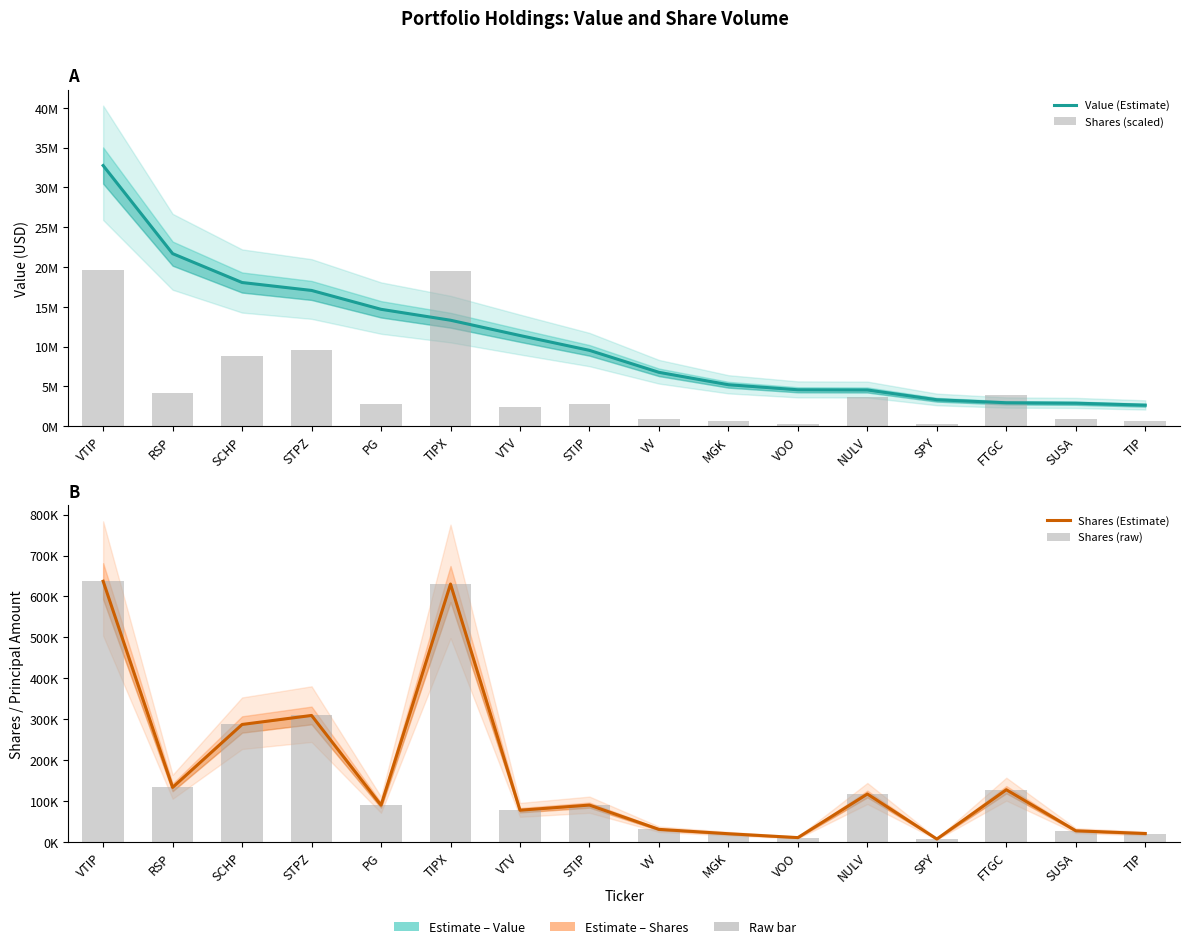

What is the sum of all Shares (raw) values?

2614511.0